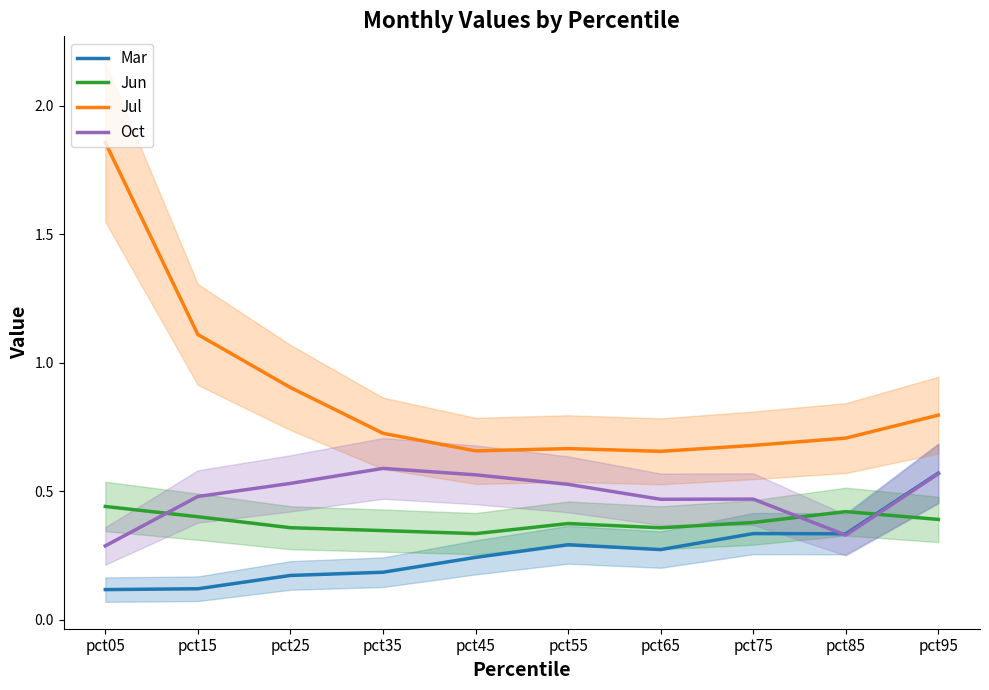

Reading left to right, list all the values displayed in this chart.

Mar: pct05=0.1	pct15=0.1	pct25=0.2	pct35=0.2	pct45=0.2	pct55=0.3	pct65=0.3	pct75=0.3	pct85=0.3	pct95=0.6
Jun: pct05=0.4	pct15=0.4	pct25=0.4	pct35=0.3	pct45=0.3	pct55=0.4	pct65=0.4	pct75=0.4	pct85=0.4	pct95=0.4
Jul: pct05=1.9	pct15=1.1	pct25=0.9	pct35=0.7	pct45=0.7	pct55=0.7	pct65=0.7	pct75=0.7	pct85=0.7	pct95=0.8
Oct: pct05=0.3	pct15=0.5	pct25=0.5	pct35=0.6	pct45=0.6	pct55=0.5	pct65=0.5	pct75=0.5	pct85=0.3	pct95=0.6